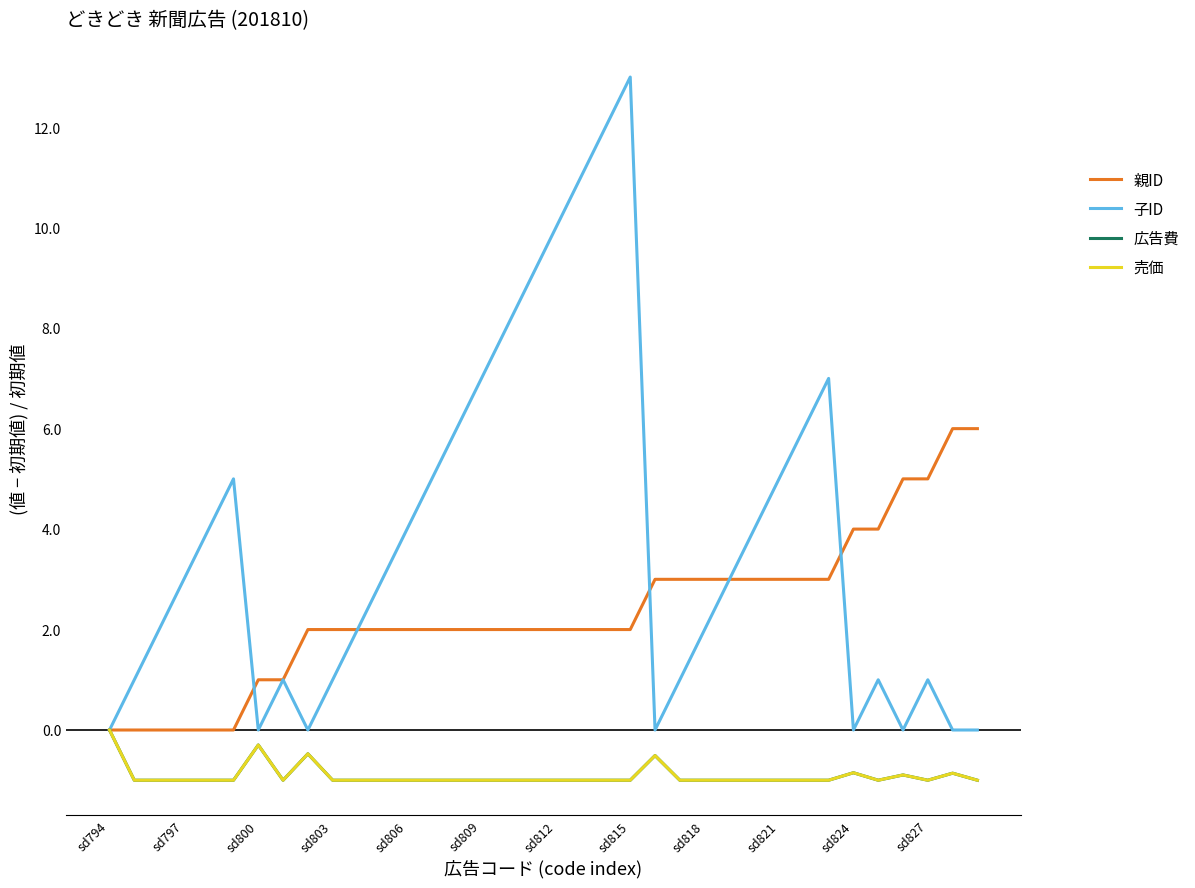

At which category is the sum across all series the highest?

sd815